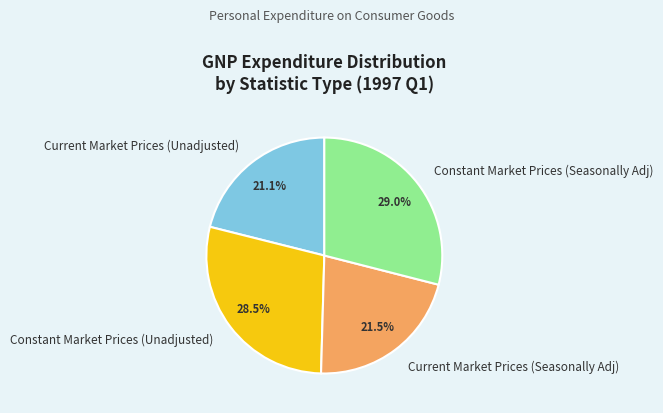

Does Constant Market Prices (Seasonally Adj) represent more than half of the total?

No